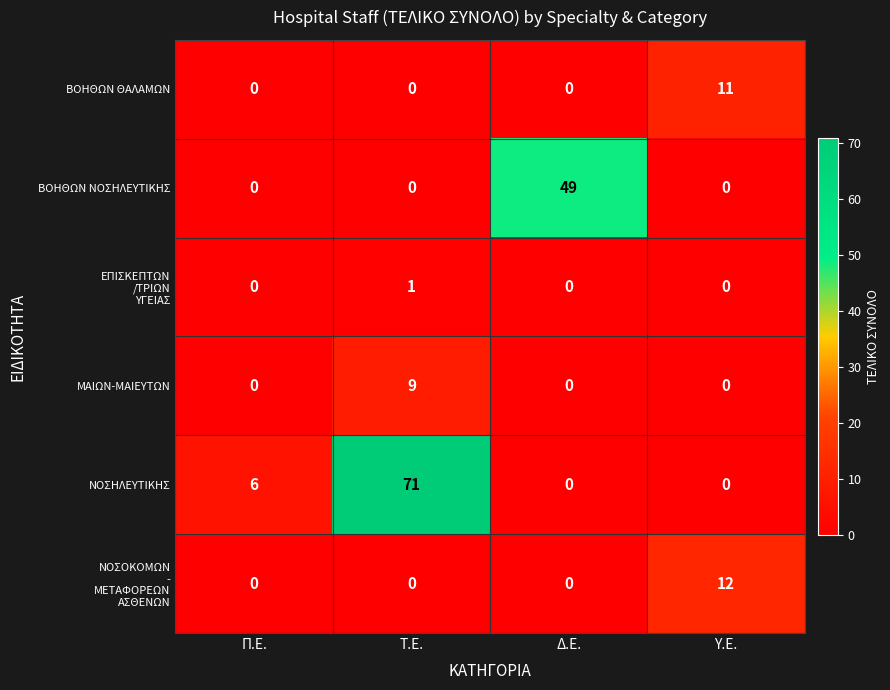

What is the spread (max minus min) of values at Υ.Ε.?

12